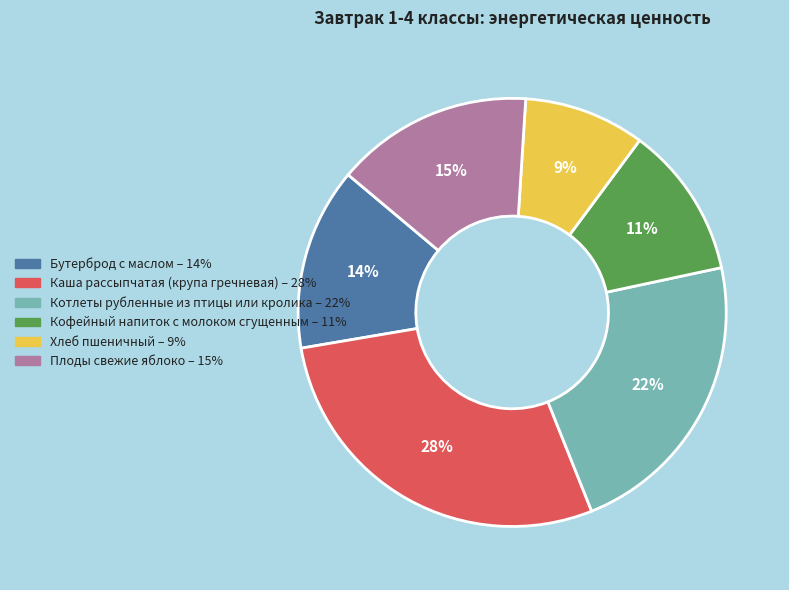

True or false: Кофейный напиток с молоком сгущенным accounts for 17% of the total.

False